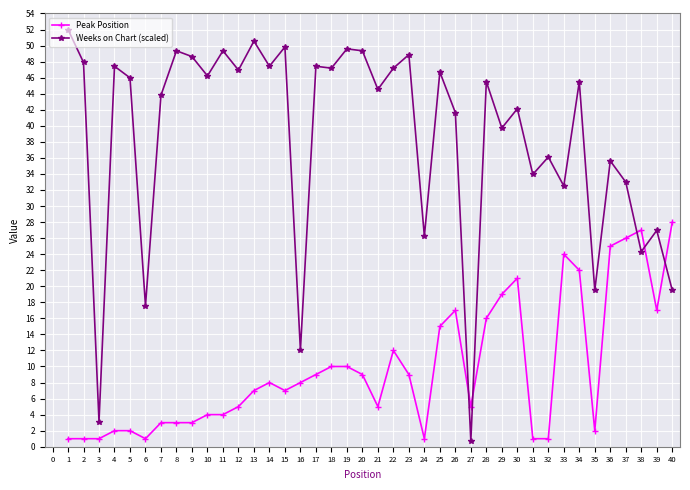

Is it true that Weeks on Chart (scaled) equals 24.3 at 38?

True